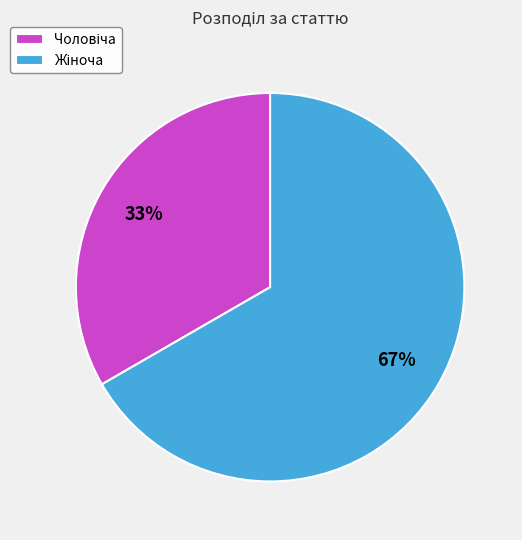

To the nearest percent, what is the average slice percentage?

50%